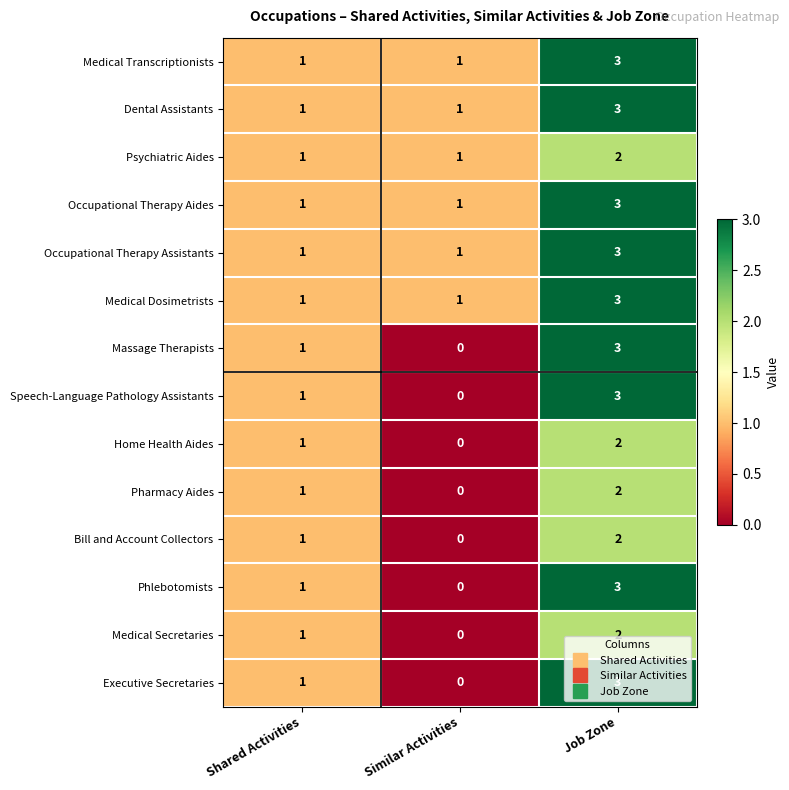

How many distinct data groups are displayed?

14